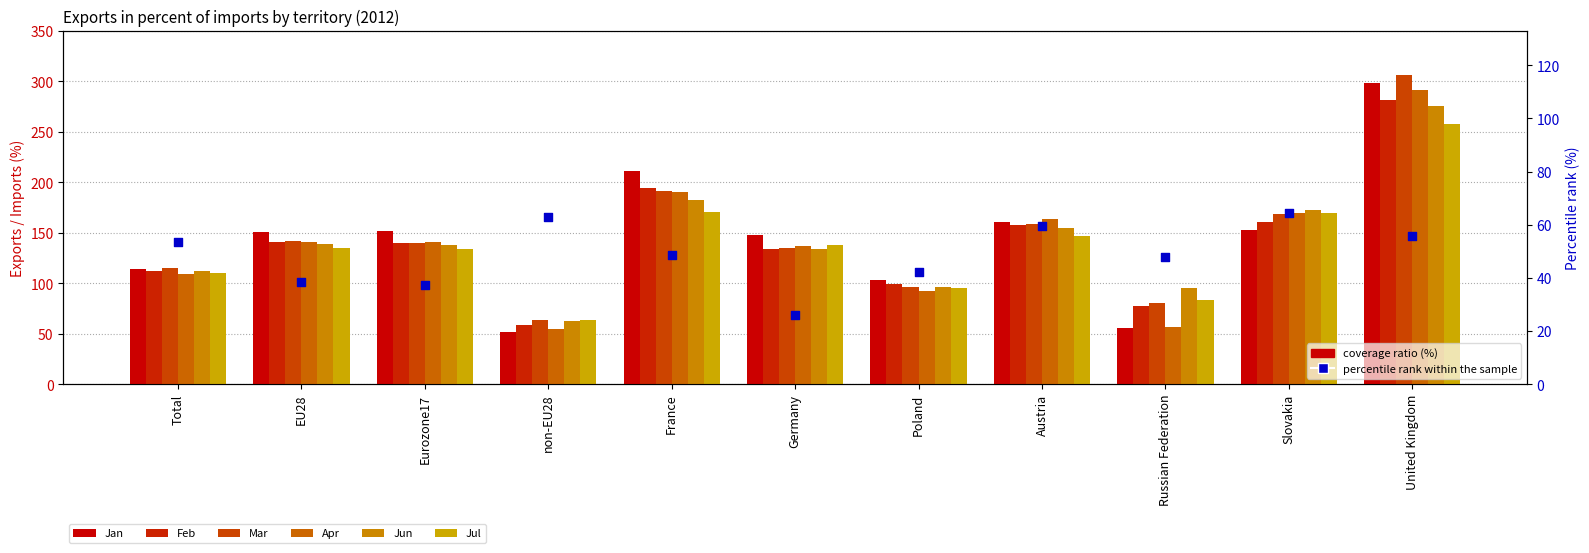

What are all the series names shown in the legend?

Jan, Feb, Mar, Apr, Jun, Jul